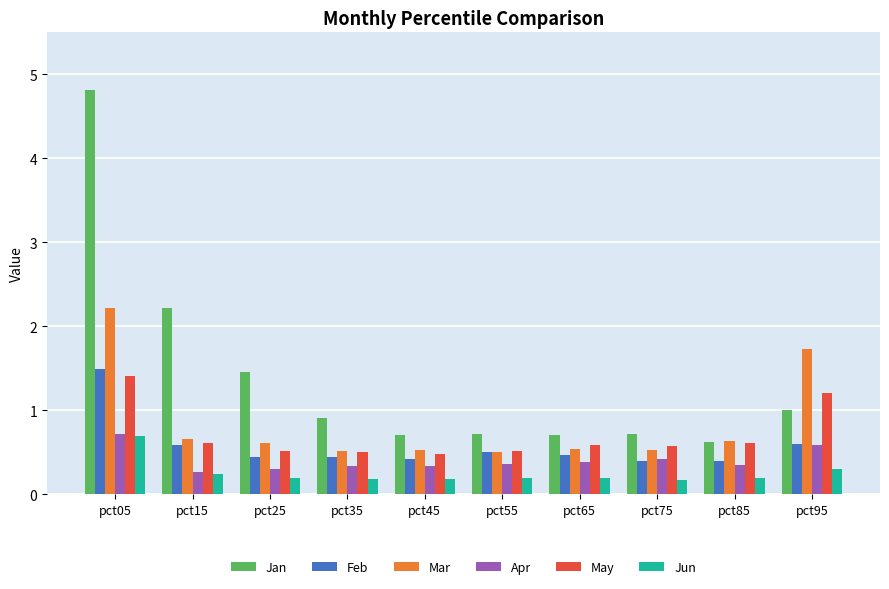

What is the approximate value of Mar at pct65?

0.5